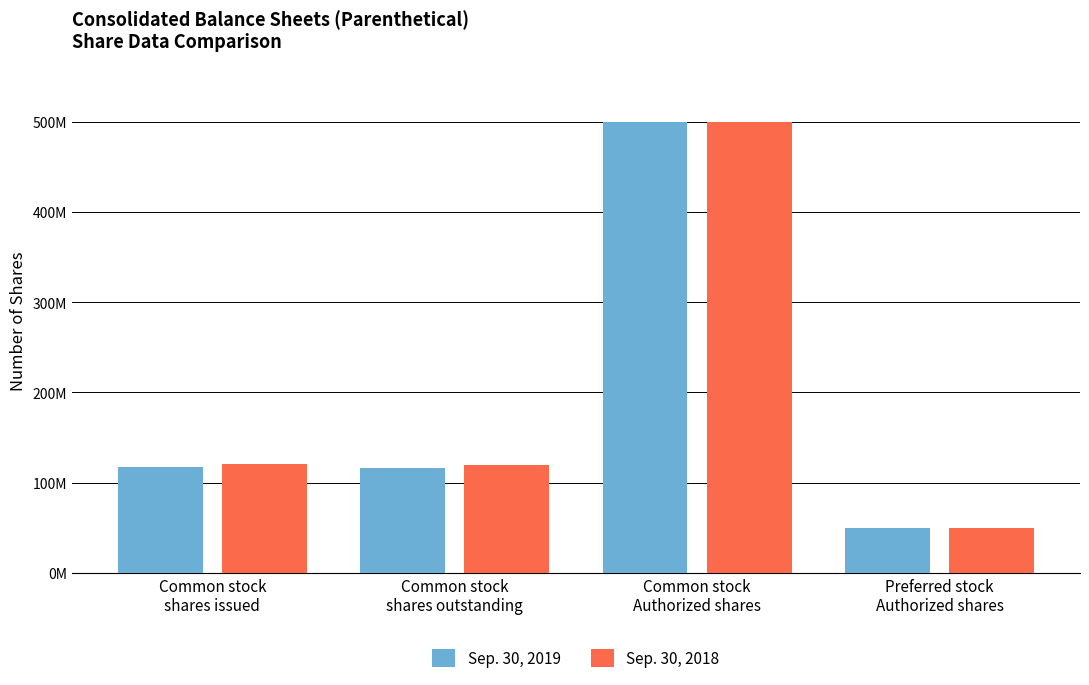

Which has a higher value, Preferred stock
Authorized shares or Common stock
shares outstanding?

Common stock
shares outstanding